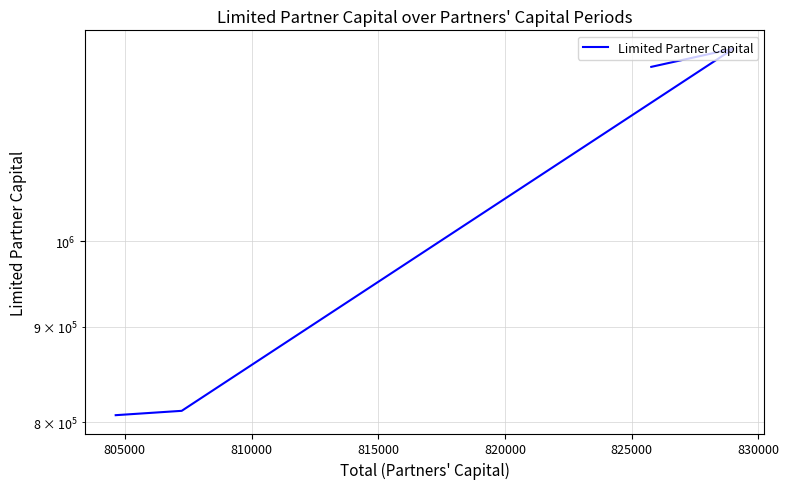

Count the number of values greater than 1239282.

1